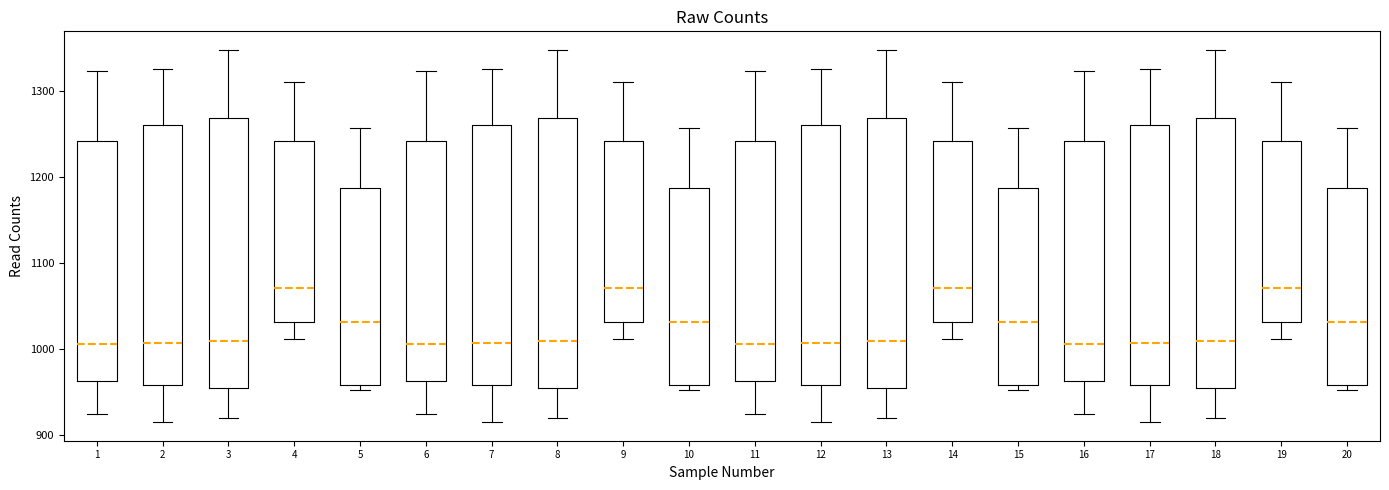

Reading left to right, read every box against the y-axis: the position of its median line, the range the box covers, and the ends of its whiskers. The values are not printed on the chart, so give them approximately, as read against the axis.

1: median 1010, box 960 to 1240, whiskers 920 to 1320
2: median 1010, box 960 to 1260, whiskers 920 to 1330
3: median 1010, box 950 to 1270, whiskers 920 to 1350
4: median 1070, box 1030 to 1240, whiskers 1010 to 1310
5: median 1030, box 960 to 1190, whiskers 950 to 1260
6: median 1010, box 960 to 1240, whiskers 920 to 1320
7: median 1010, box 960 to 1260, whiskers 920 to 1330
8: median 1010, box 950 to 1270, whiskers 920 to 1350
9: median 1070, box 1030 to 1240, whiskers 1010 to 1310
10: median 1030, box 960 to 1190, whiskers 950 to 1260
11: median 1010, box 960 to 1240, whiskers 920 to 1320
12: median 1010, box 960 to 1260, whiskers 920 to 1330
13: median 1010, box 950 to 1270, whiskers 920 to 1350
14: median 1070, box 1030 to 1240, whiskers 1010 to 1310
15: median 1030, box 960 to 1190, whiskers 950 to 1260
16: median 1010, box 960 to 1240, whiskers 920 to 1320
17: median 1010, box 960 to 1260, whiskers 920 to 1330
18: median 1010, box 950 to 1270, whiskers 920 to 1350
19: median 1070, box 1030 to 1240, whiskers 1010 to 1310
20: median 1030, box 960 to 1190, whiskers 950 to 1260